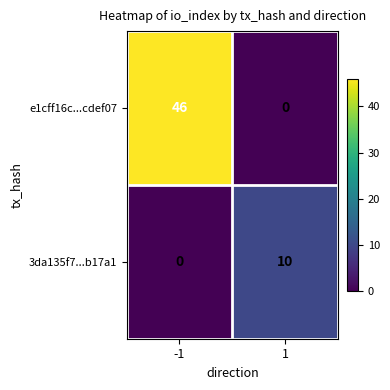

What is the maximum value shown in the chart?

46